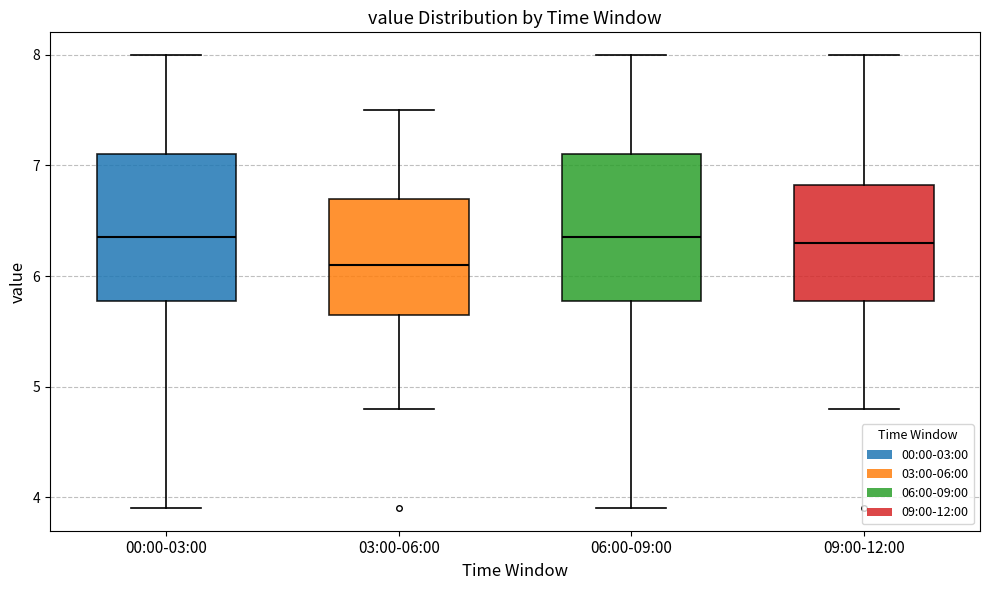

Reading left to right, read every box against the y-axis: the position of its median line, the range the box covers, and the ends of its whiskers. The values are not printed on the chart, so give them approximately, as read against the axis.

00:00-03:00: median 6.4, box 5.8 to 7.1, whiskers 3.9 to 8.0
03:00-06:00: median 6.1, box 5.7 to 6.7, whiskers 4.8 to 7.5
06:00-09:00: median 6.4, box 5.8 to 7.1, whiskers 3.9 to 8.0
09:00-12:00: median 6.3, box 5.8 to 6.8, whiskers 4.8 to 8.0